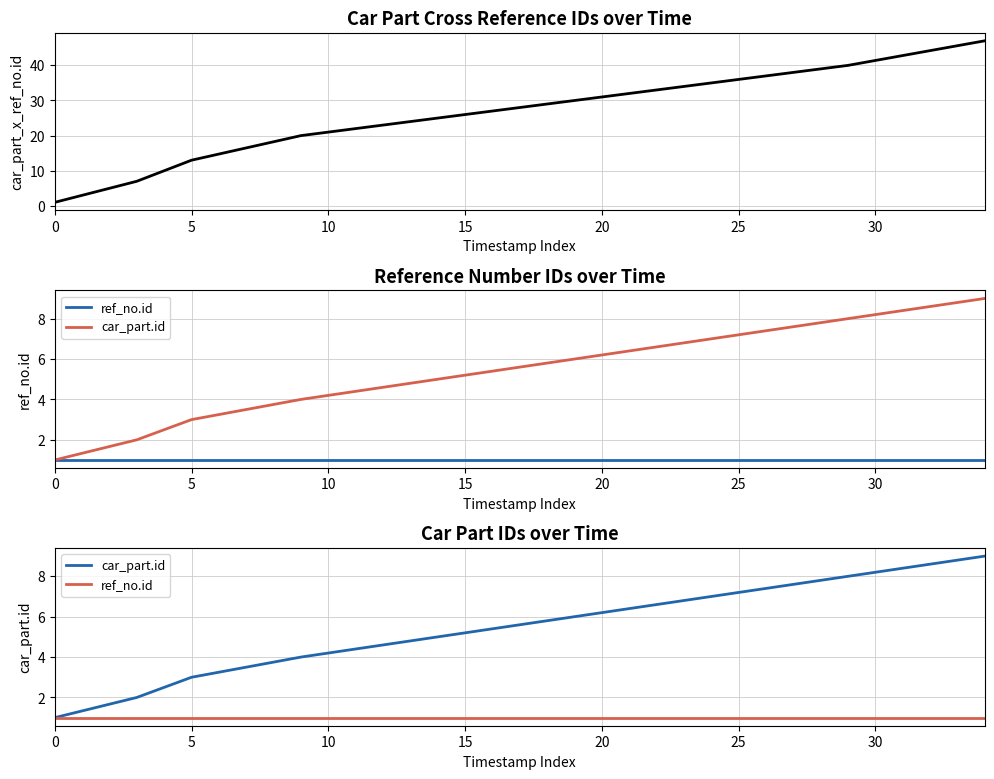

What is the label of the 5th point from the right?

20